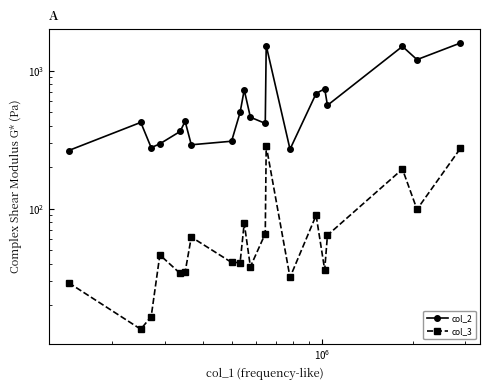

Does the chart display data point markers on the line(s)?

Yes